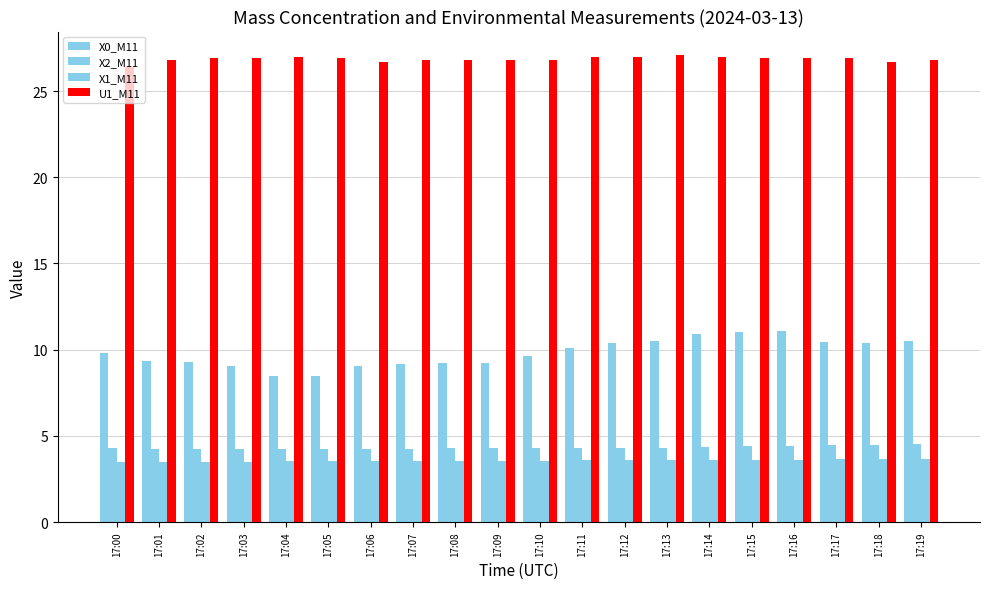

Which label corresponds to the smallest value in the chart?

17:00